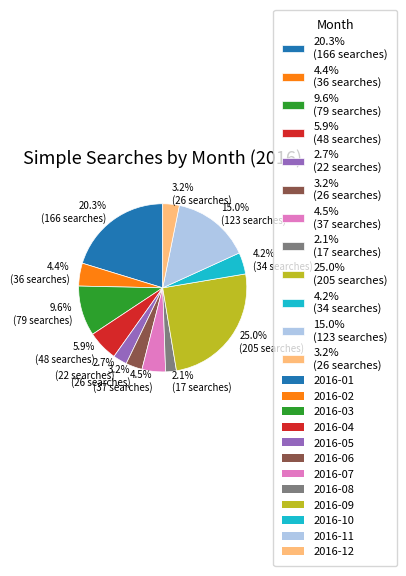

Is there a majority slice in this chart?

No